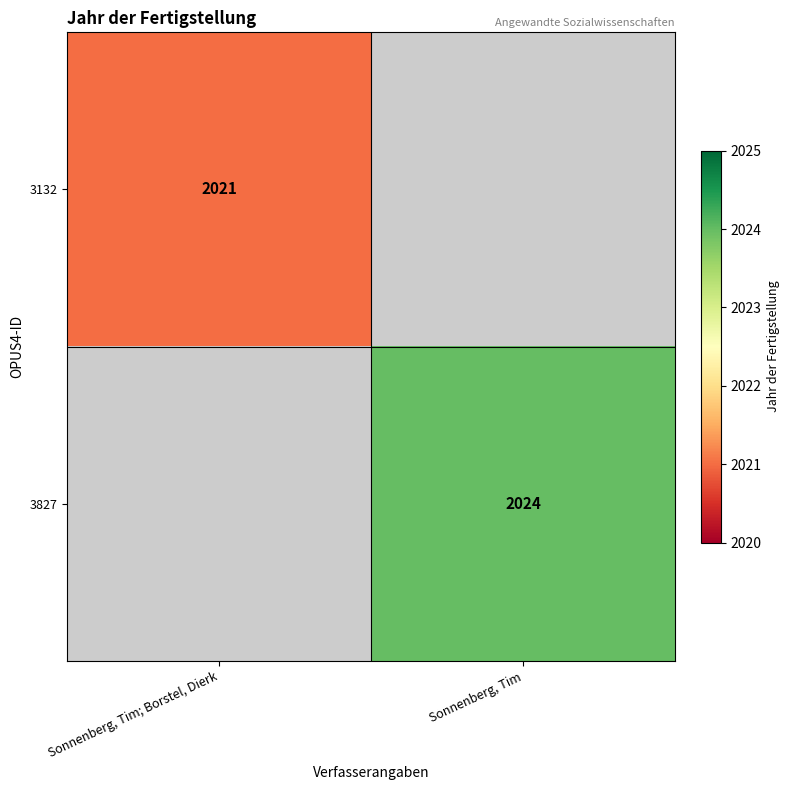

Is it true that 3827 equals 3331 at Sonnenberg, Tim?

False